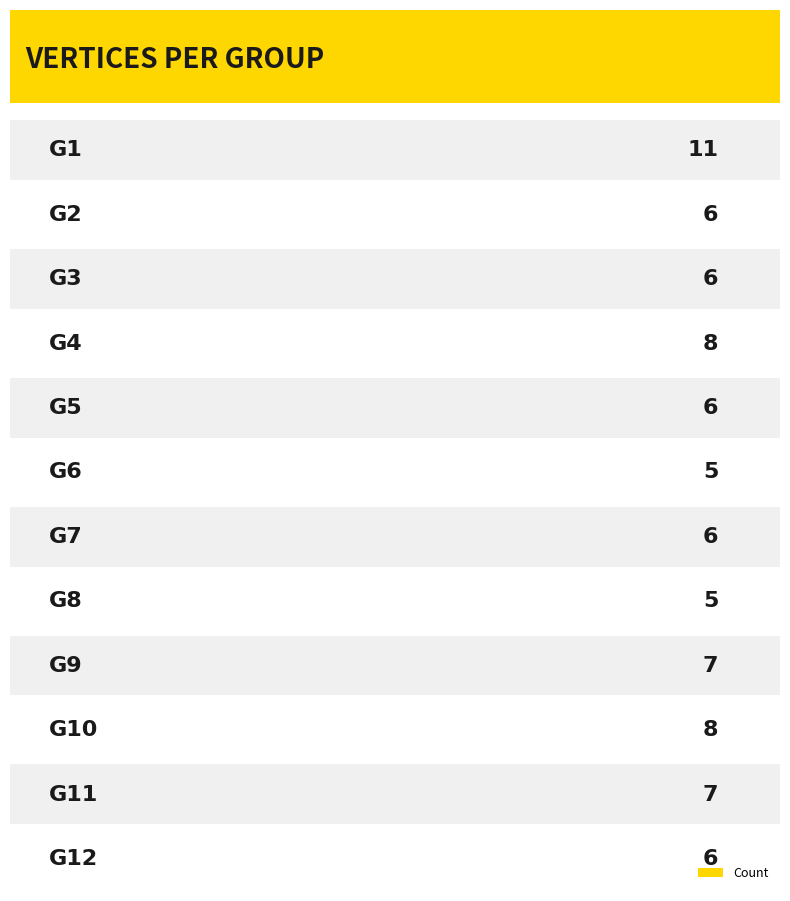

Reading left to right, extract all data points from this chart.

11	6	6	8	6	5	6	5	7	8	7	6